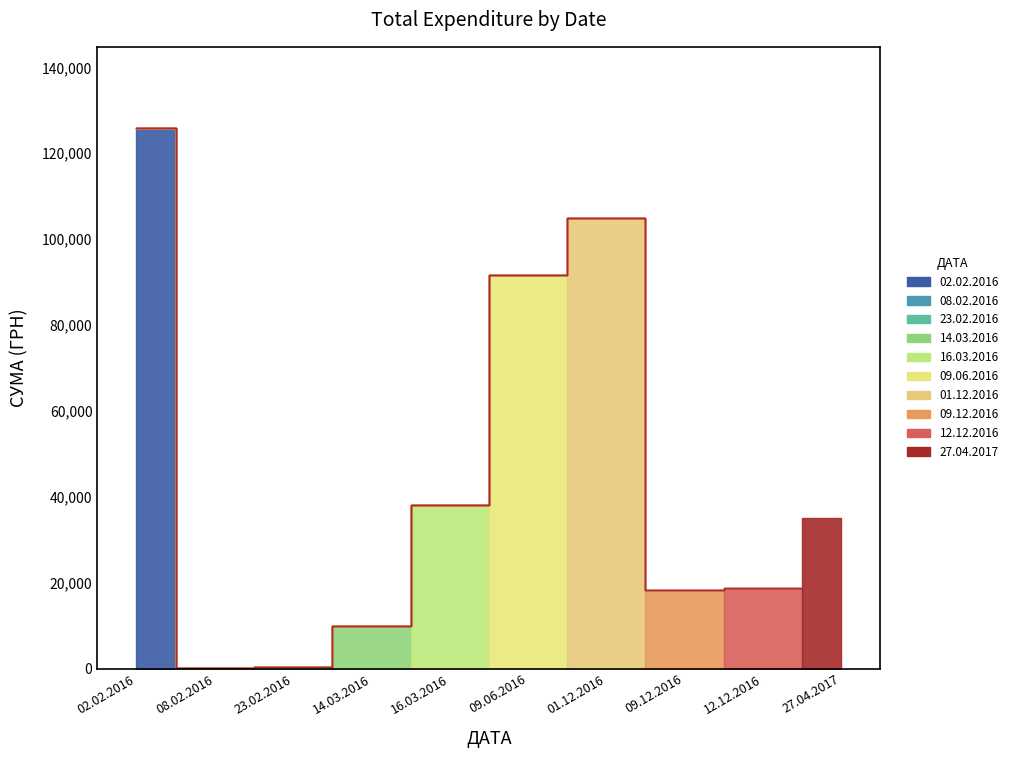

Reading left to right, transcribe all the data shown in this chart.

02.02.2016=125893.0	14.03.2016=9847.6	16.03.2016=38038.7	23.02.2016=296.0	08.02.2016=226.1	09.06.2016=91657.3	01.12.2016=104899.0	09.12.2016=18198.0	12.12.2016=18663.0	27.04.2017=35000.0